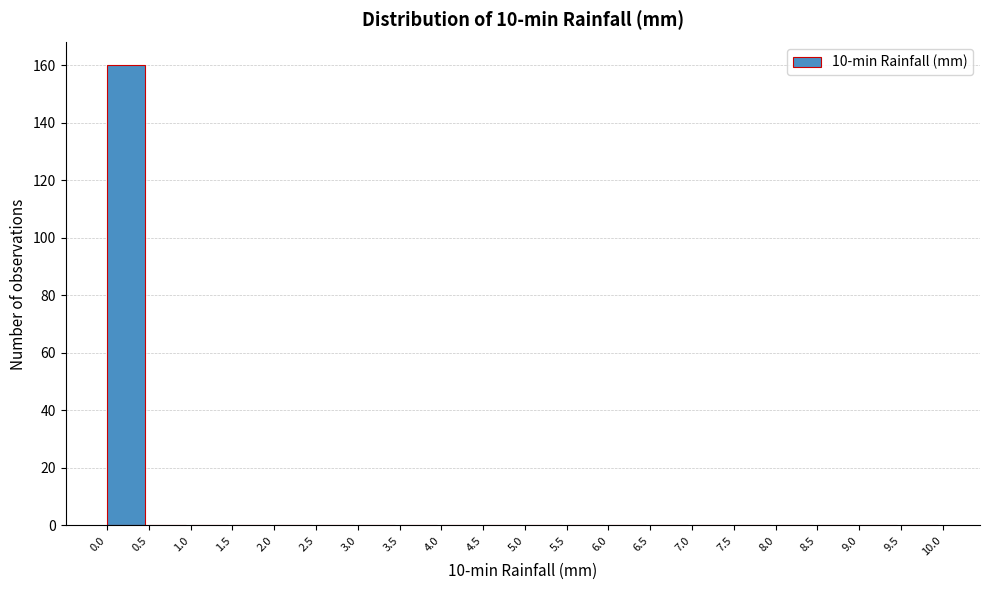

What is the height of the bar covering 0.0 to 0.5 on the x-axis? The values are not printed on the chart, so give them approximately, as read against the axis.

160